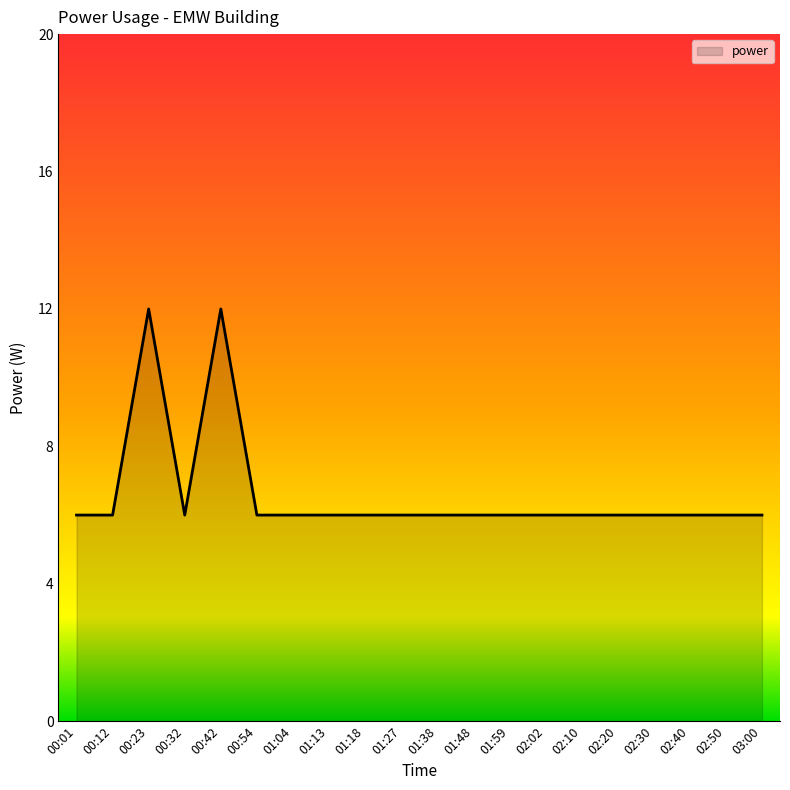

How many lines are shown in the chart?

1